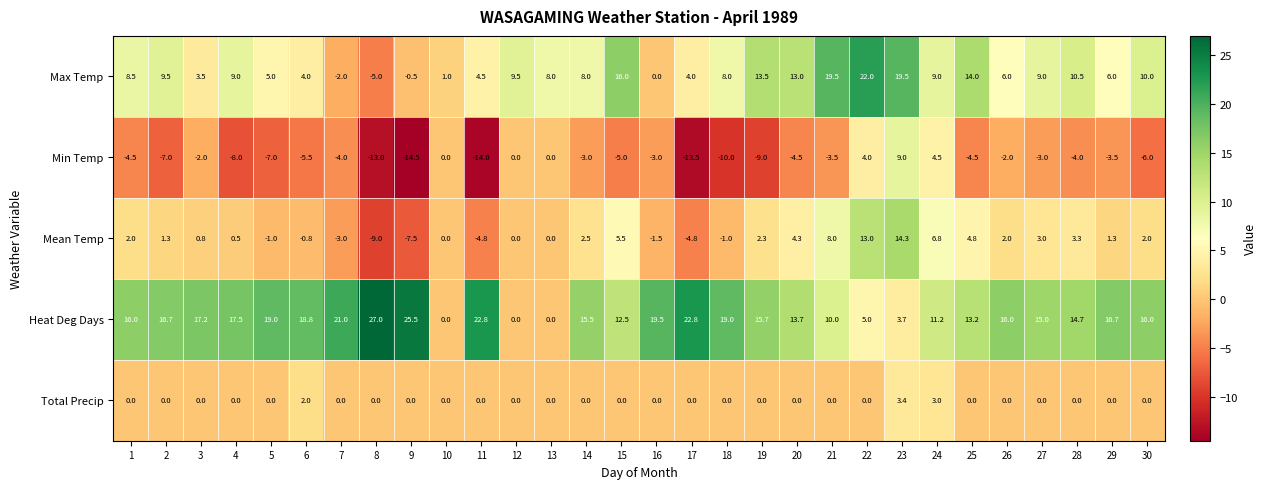

How many data points in Mean Temp are above 1?

16